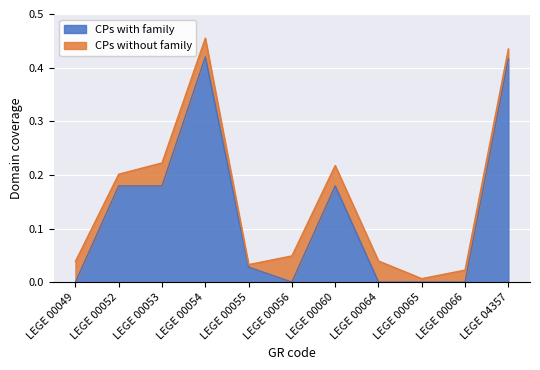

True or false: CPs with family has a value of 0.2 at LEGE 00066.

False